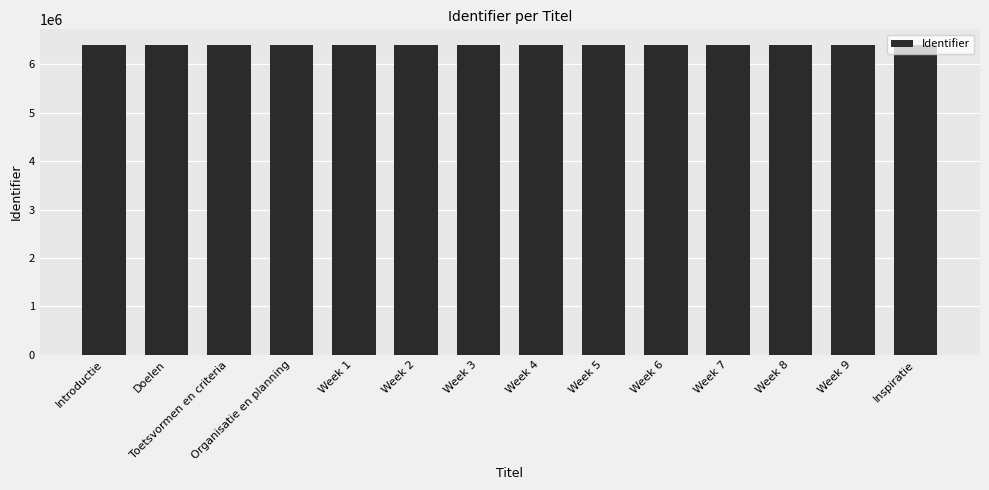

What is the ratio of the value at Week 3 to the value at Week 2?

1.0